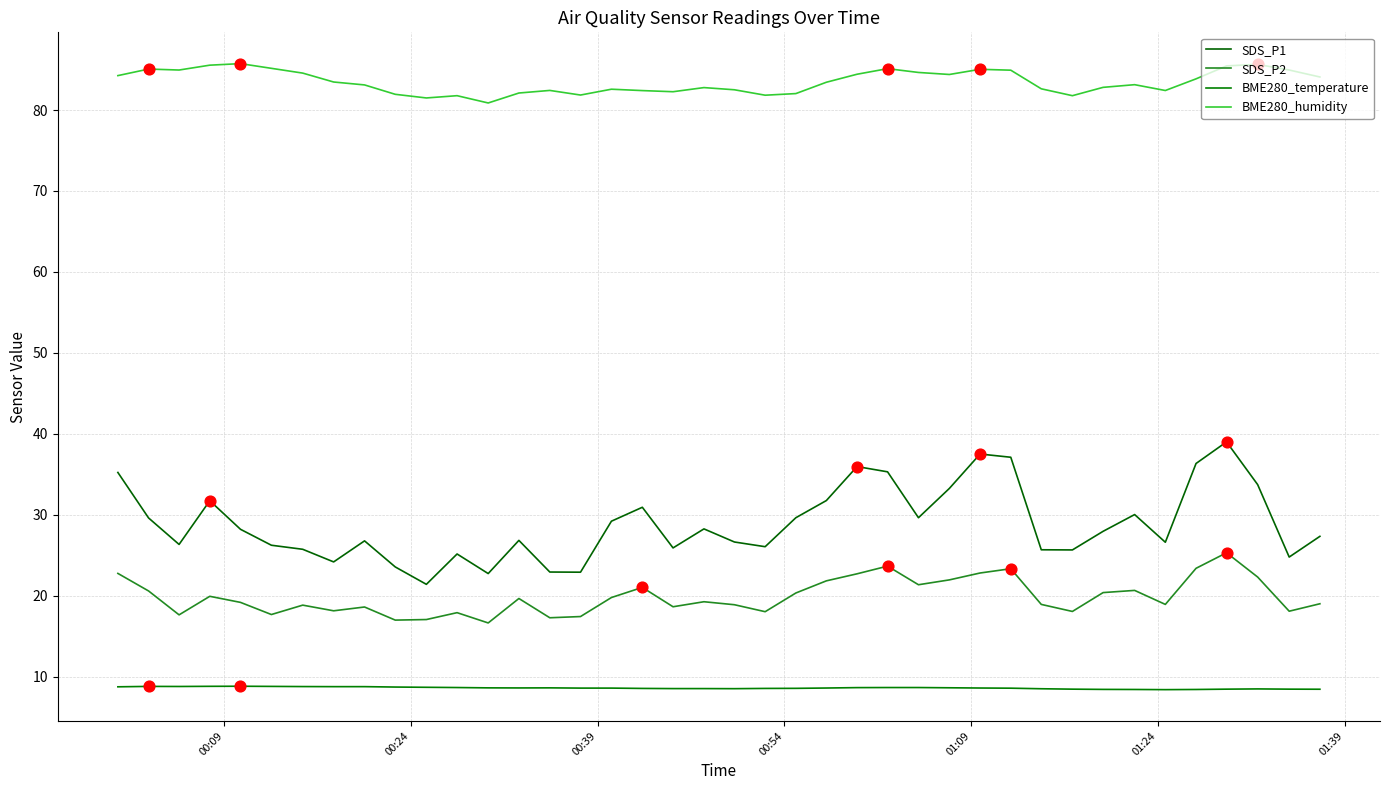

What are all the series names shown in the legend?

SDS_P1, SDS_P2, BME280_temperature, BME280_humidity